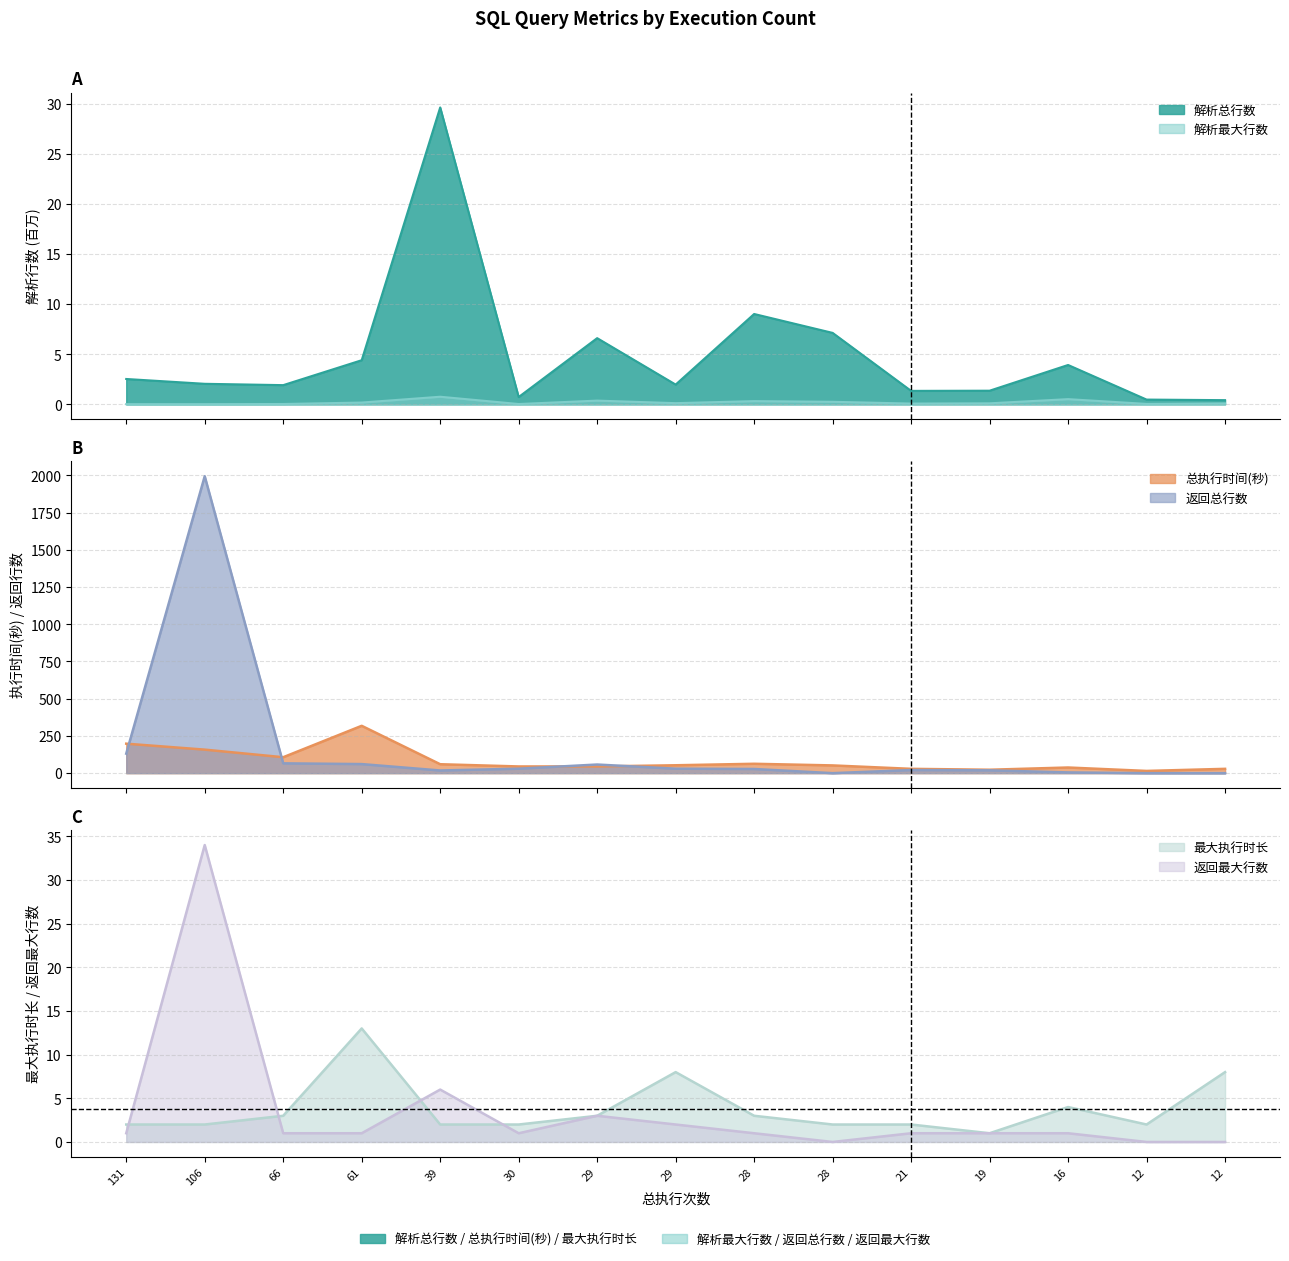

Rank the series at 28 from highest to lowest value.

总执行时间(秒), 返回总行数, 解析总行数, 最大执行时长, 返回最大行数, 解析最大行数